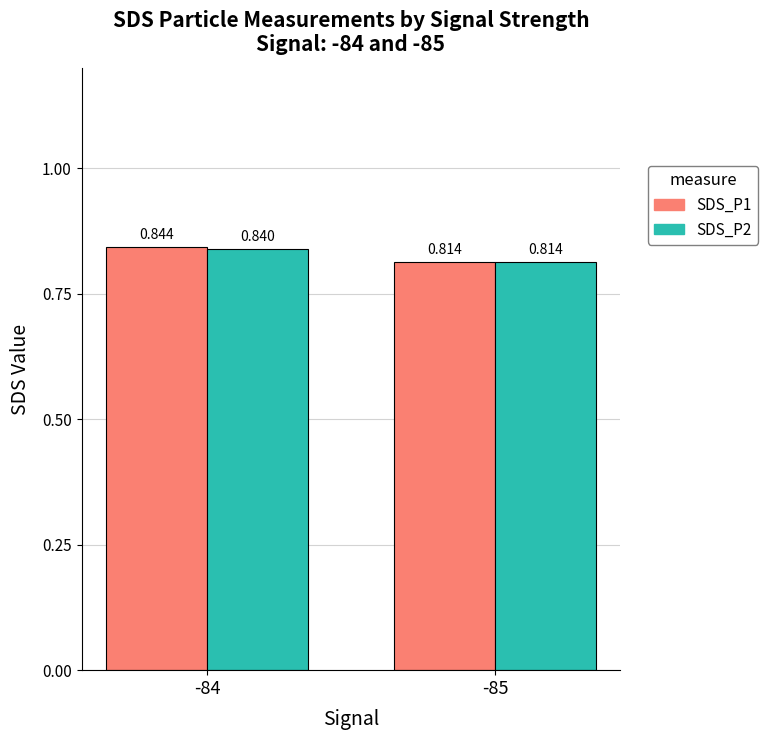

Reading left to right, extract all data points from this chart.

SDS_P1: 0.8	0.8
SDS_P2: 0.8	0.8